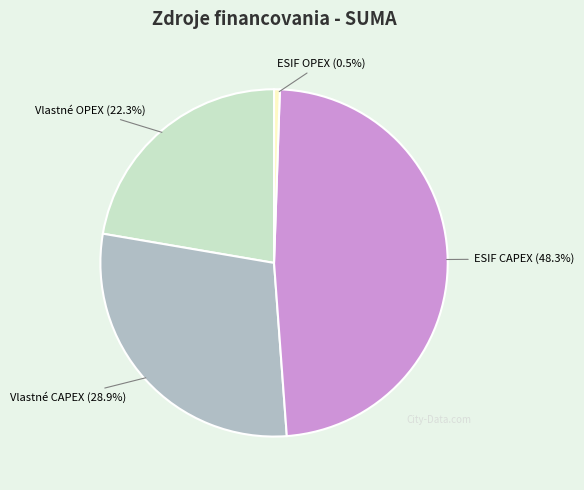

How many slices are in this pie chart?

4